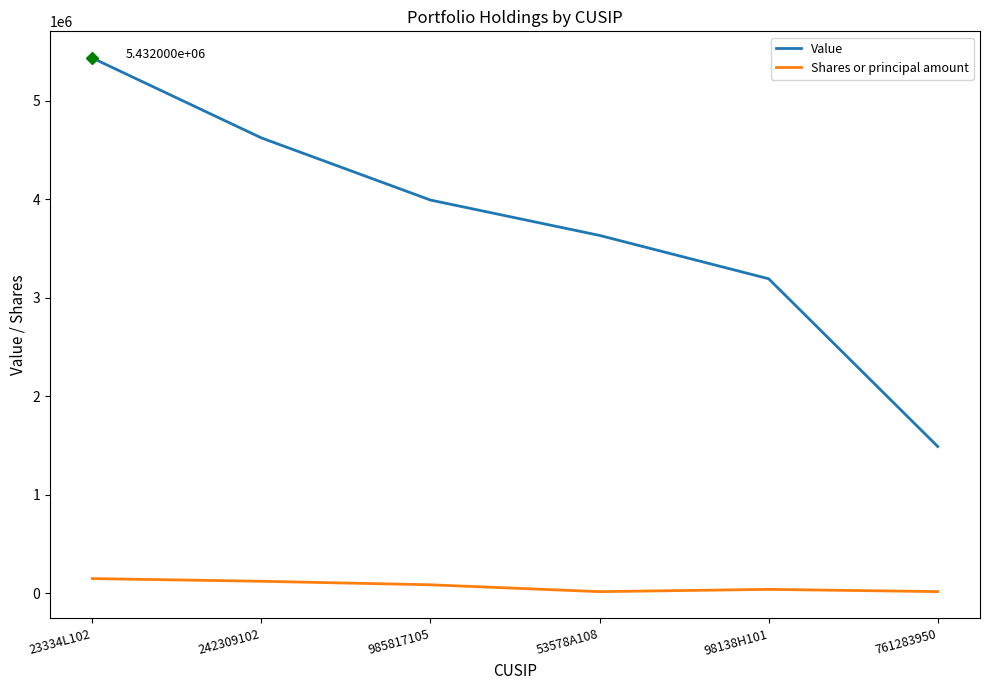

True or false: Value and Shares or principal amount intersect in this chart.

False